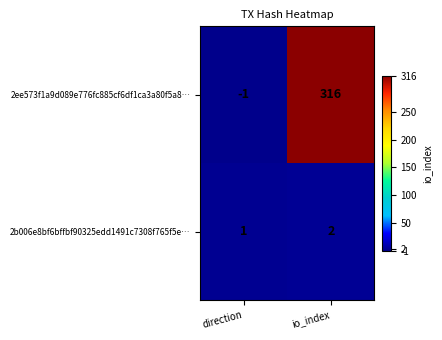

What is the maximum value shown in the chart?

316